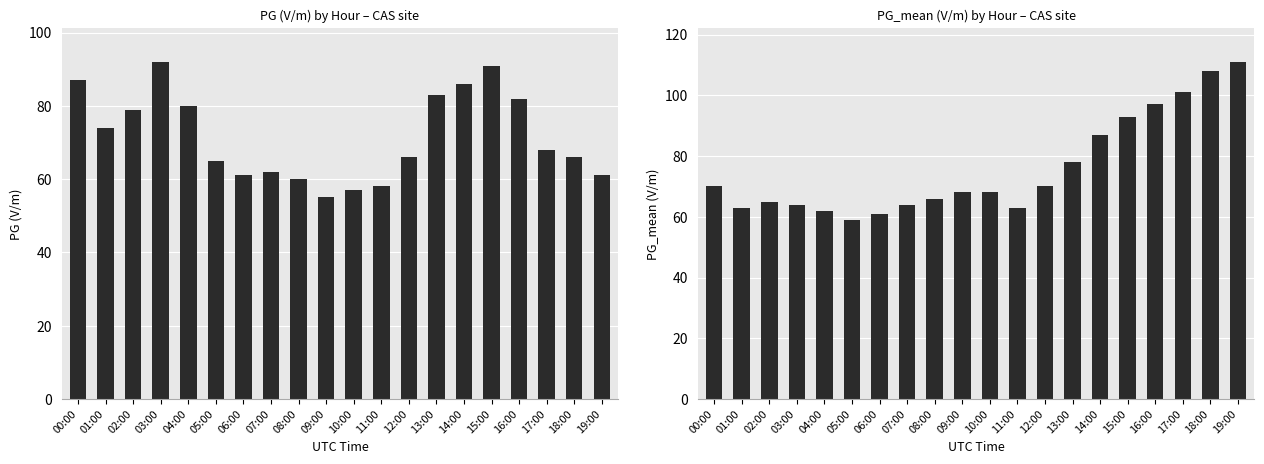

How many data points in PG_mean are less than 68?

9